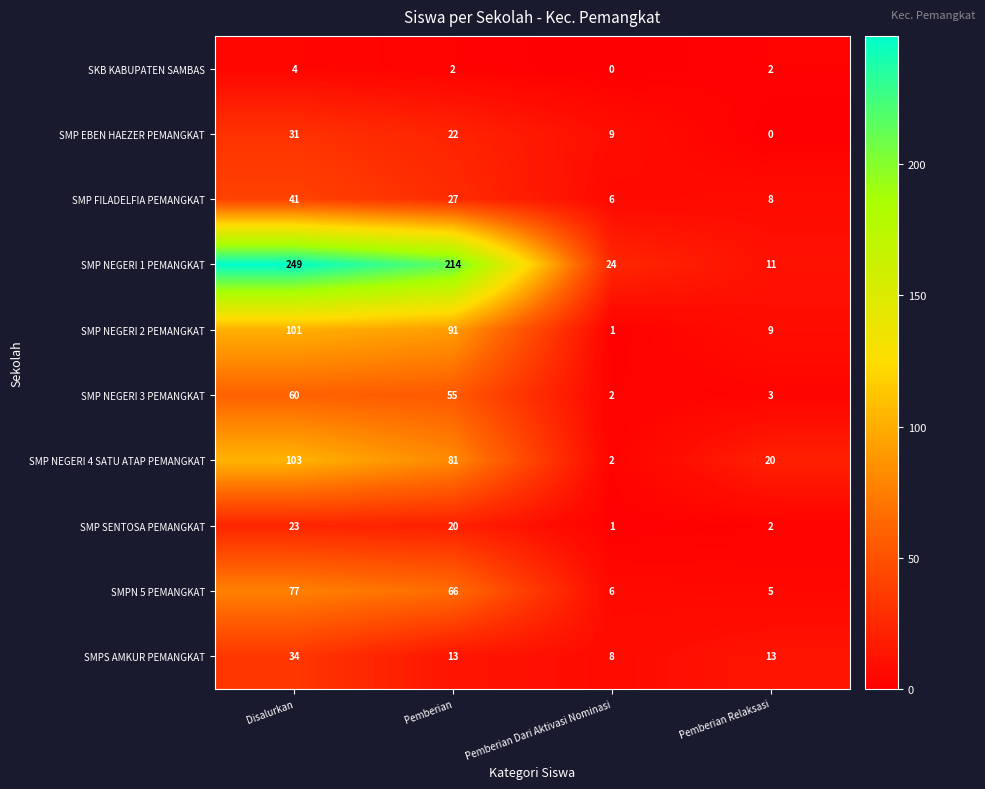

Where is SMP NEGERI 2 PEMANGKAT nearest to the value 51?

Pemberian